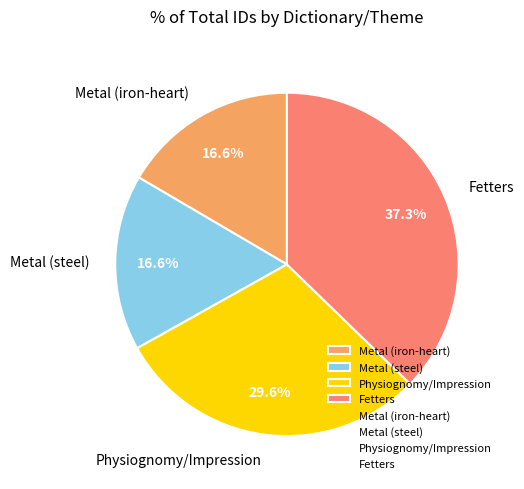

To the nearest percent, what is the combined percentage of Fetters and Physiognomy/Impression?

67%